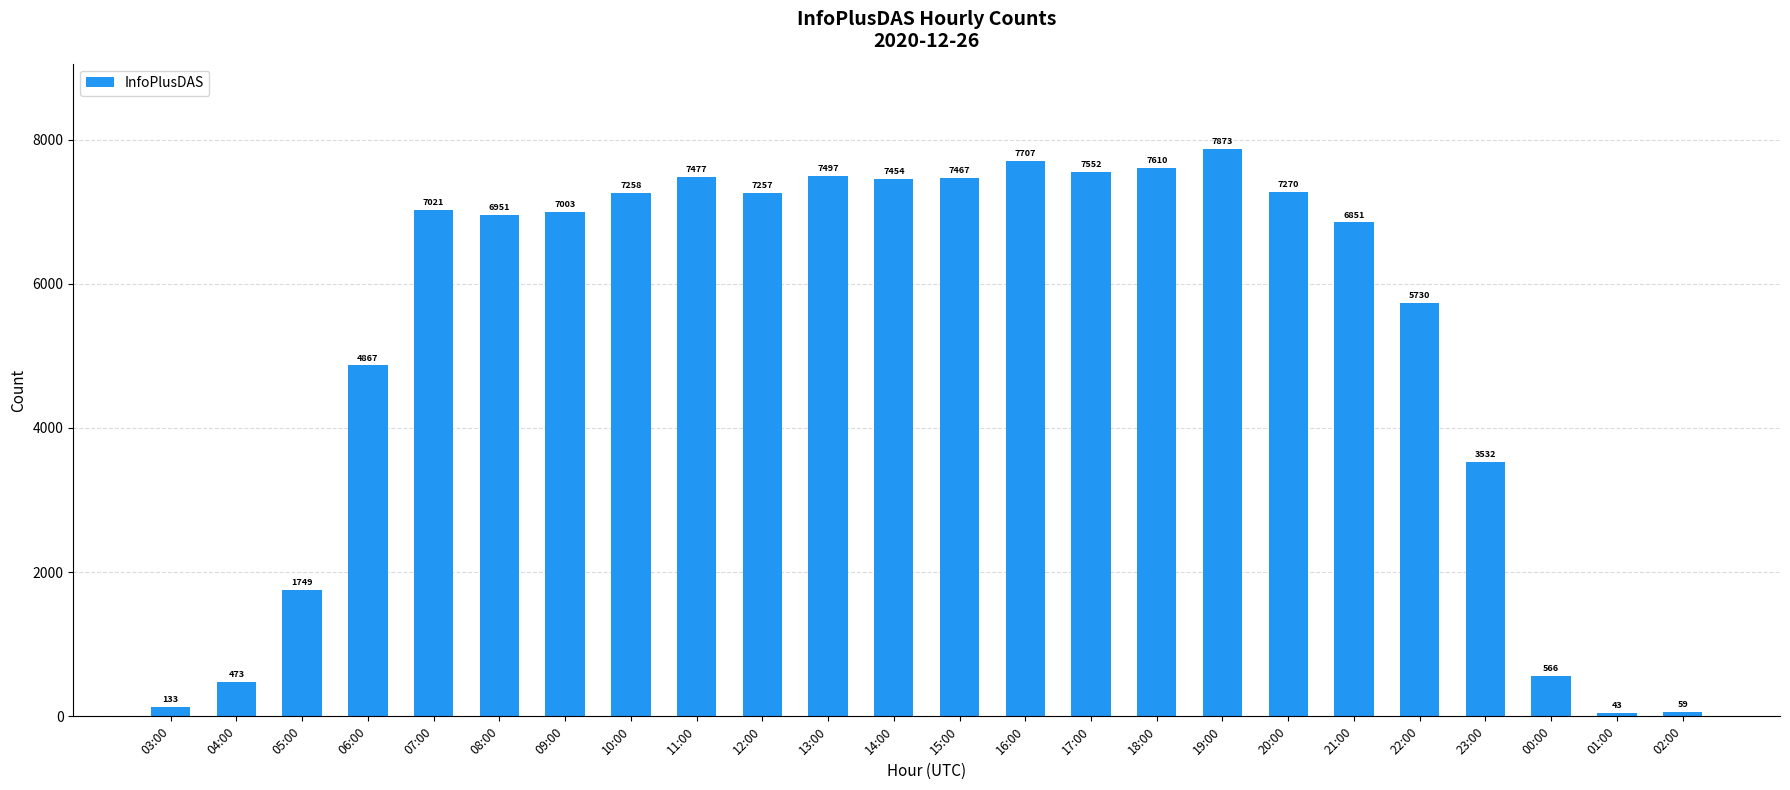

How many bars are there in total?

24